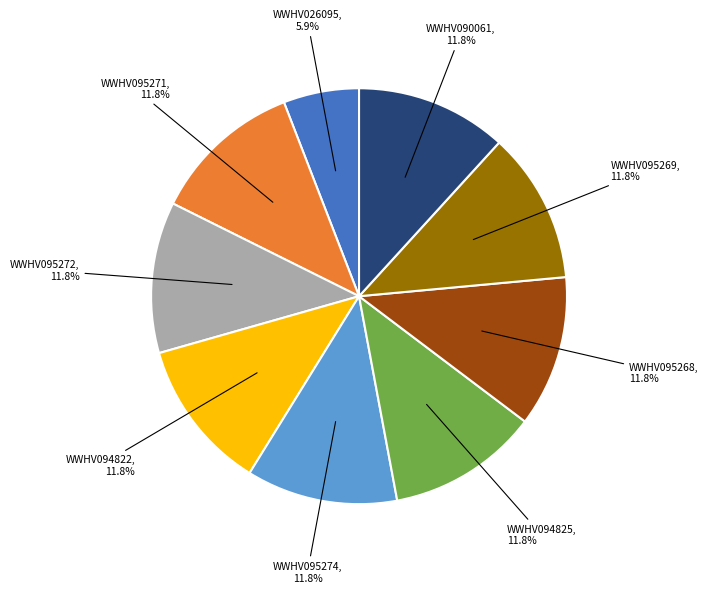

To the nearest percent, what is the average slice percentage?

11%